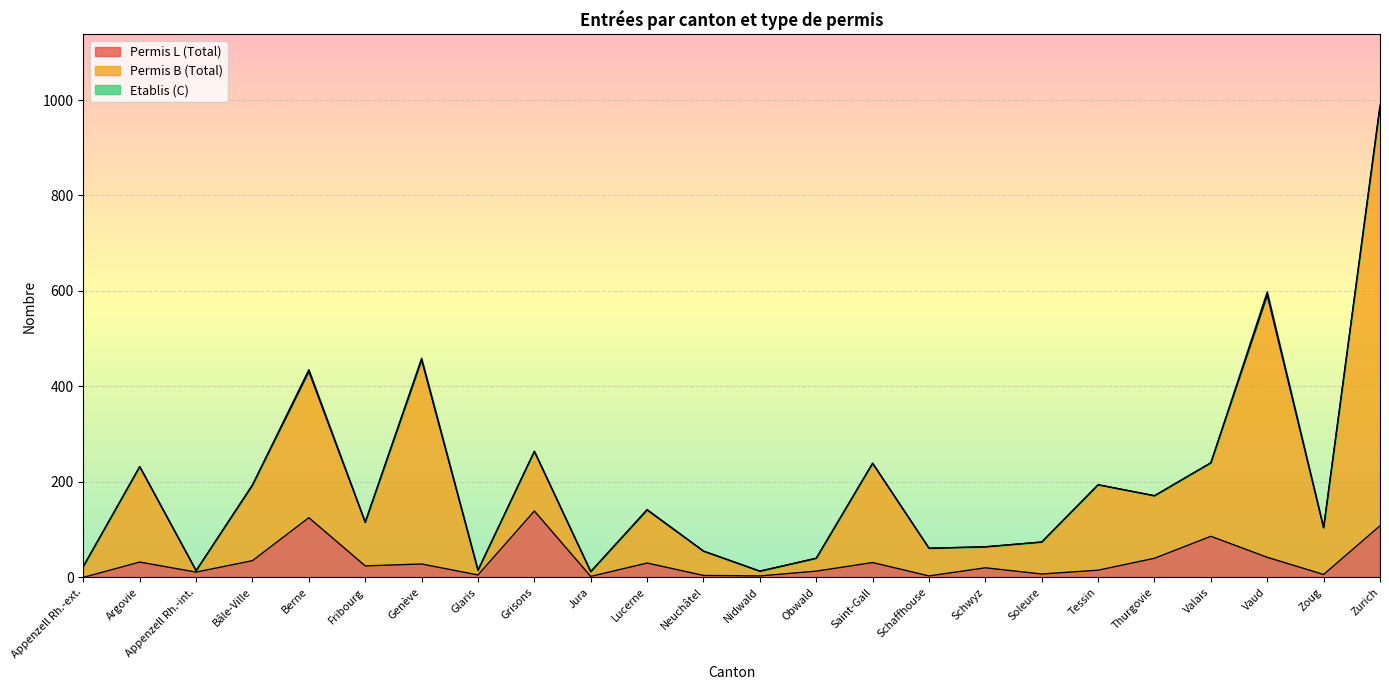

Does the chart display data point markers on the line(s)?

No